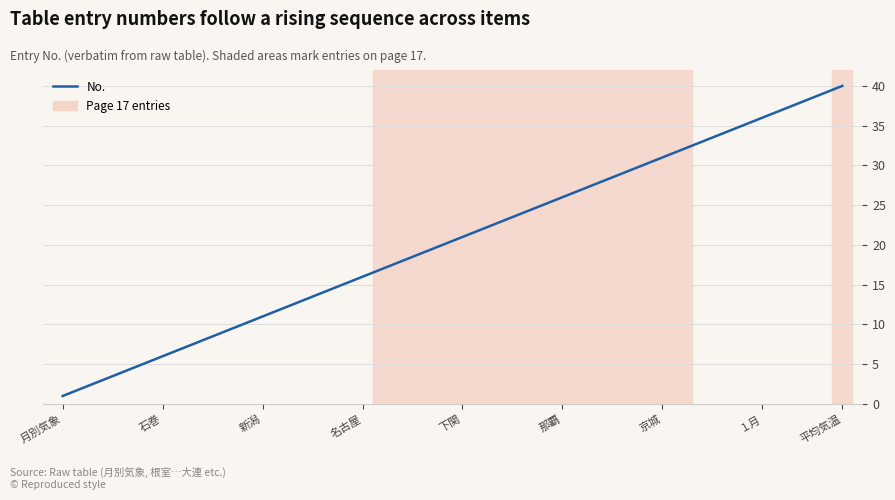

What is the maximum value shown in the chart?

40